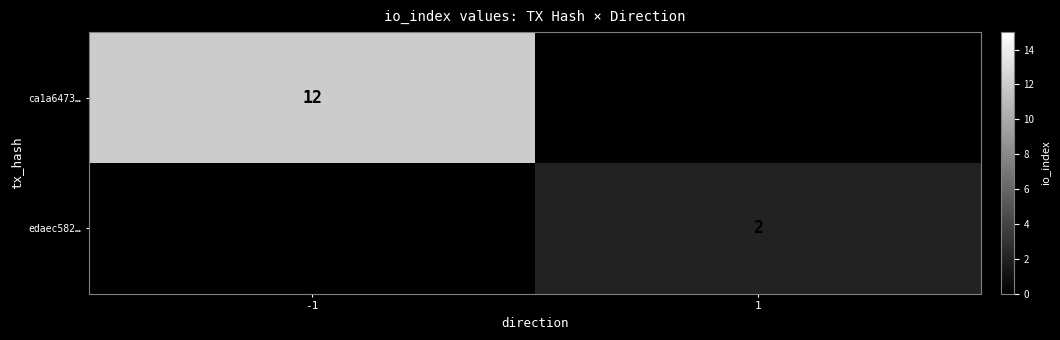

Which label corresponds to the largest value in the chart?

-1